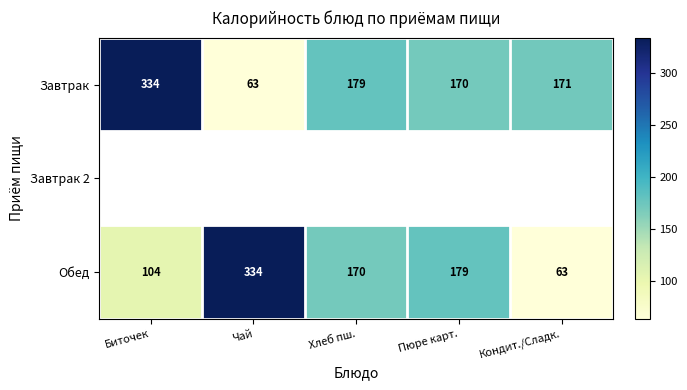

The value of Завтрак at Пюре карт. is 265.1. True or false?

False